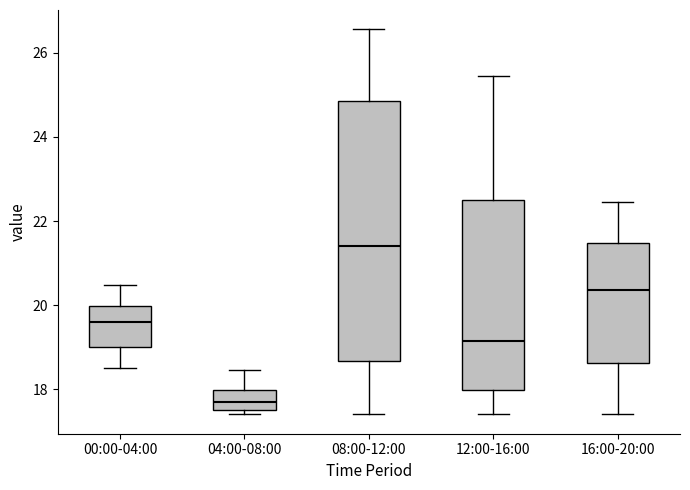

Where does the upper whisker of the box for 16:00-20:00 end on the y-axis? The values are not printed on the chart, so give them approximately, as read against the axis.

22.4